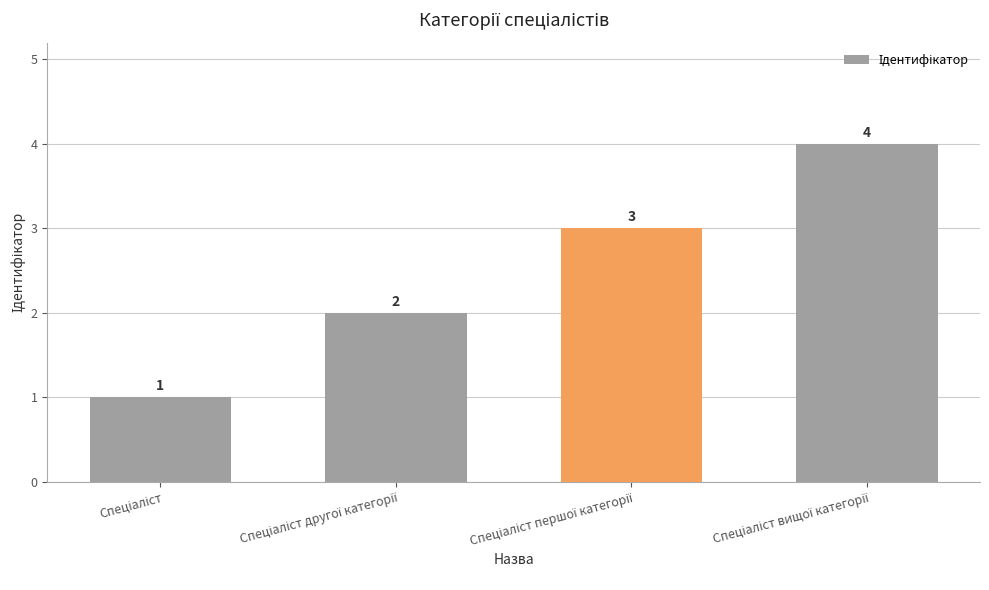

What is the value of the 2nd bar from the left?

2